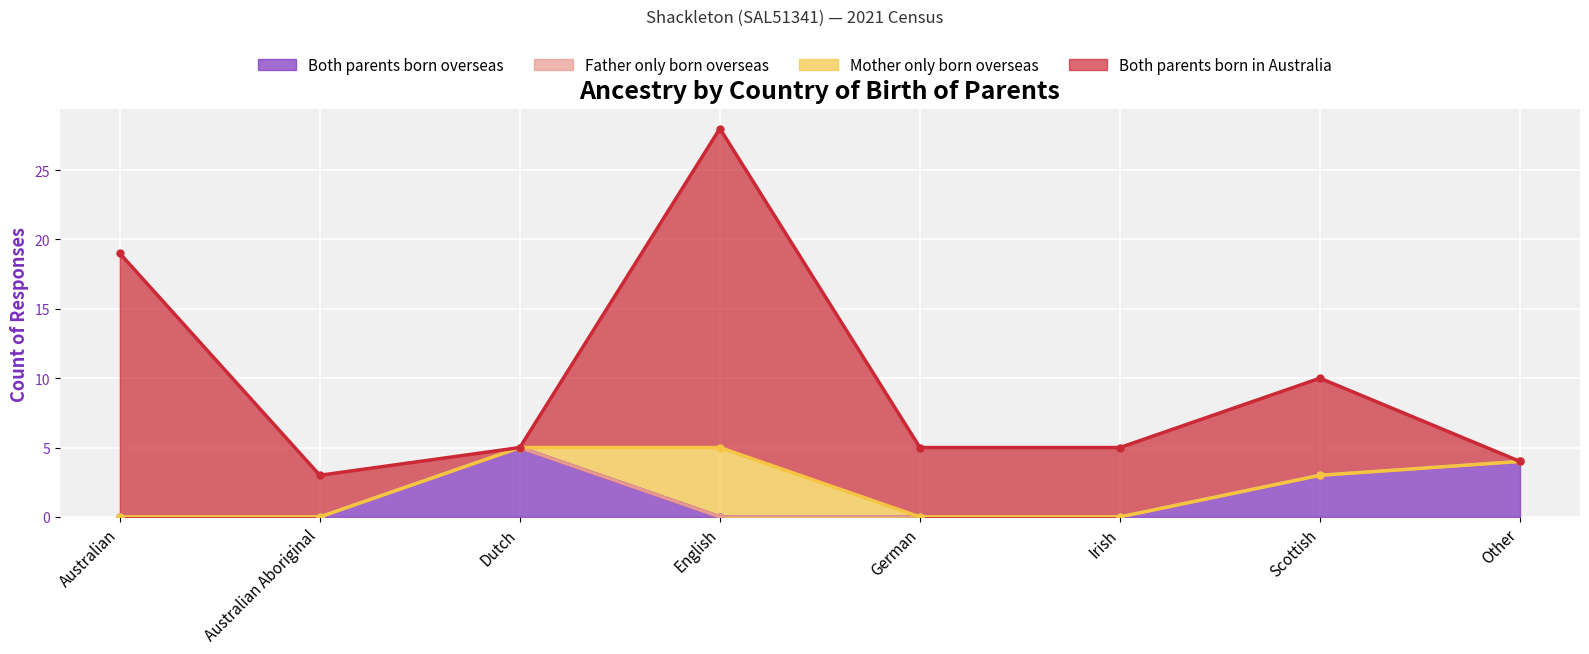

In Mother only born overseas, how many points are higher than both neighbors (excluding endpoints)?

1